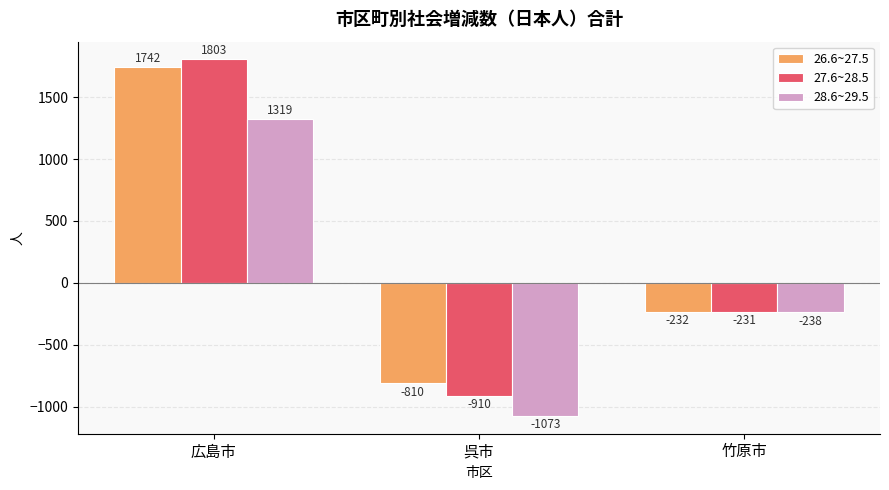

How many values in the 26.6~27.5 series are below -232?

1